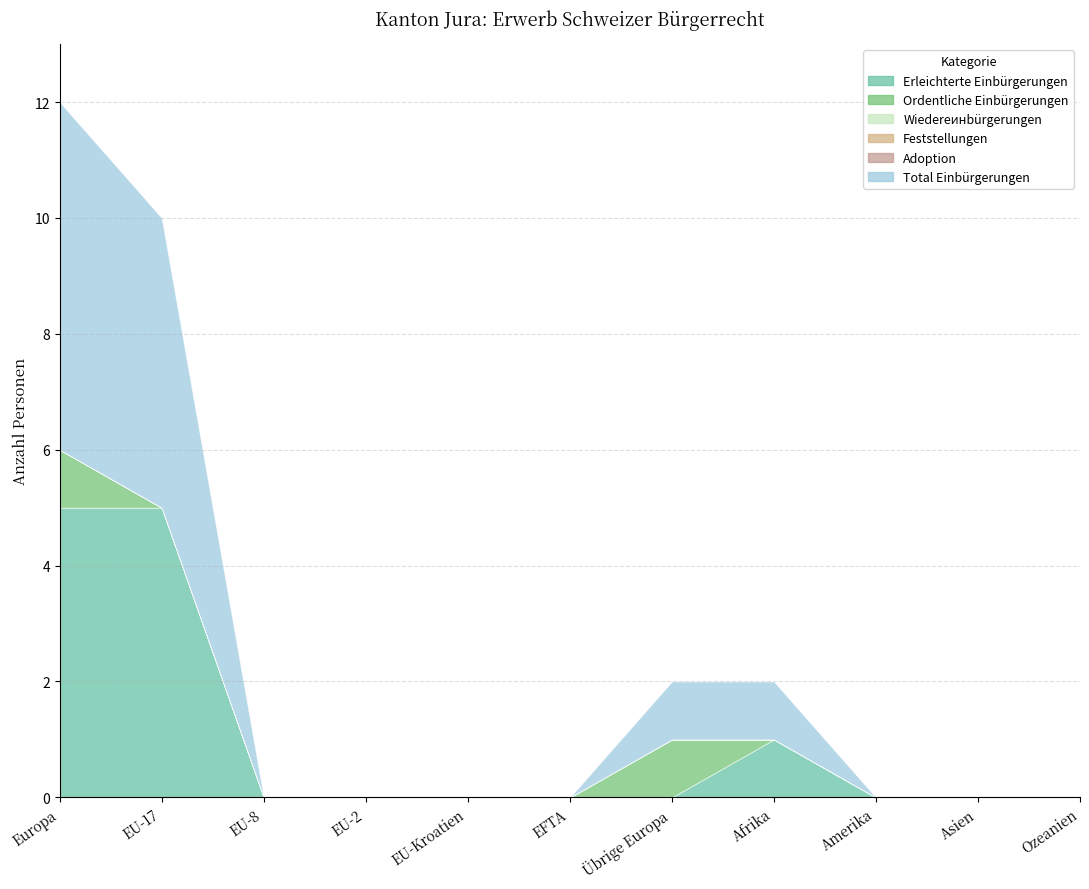

How many Erleichterte Einbürgerungen values are between 0 and 1?

9